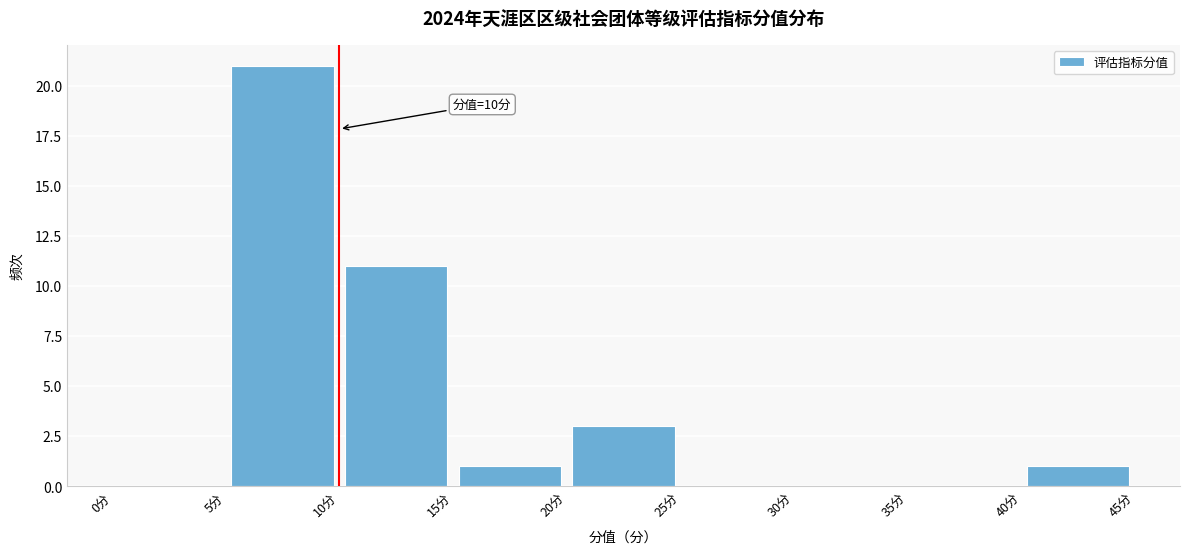

Over which range of the x-axis is the bar tallest?

5 to 10